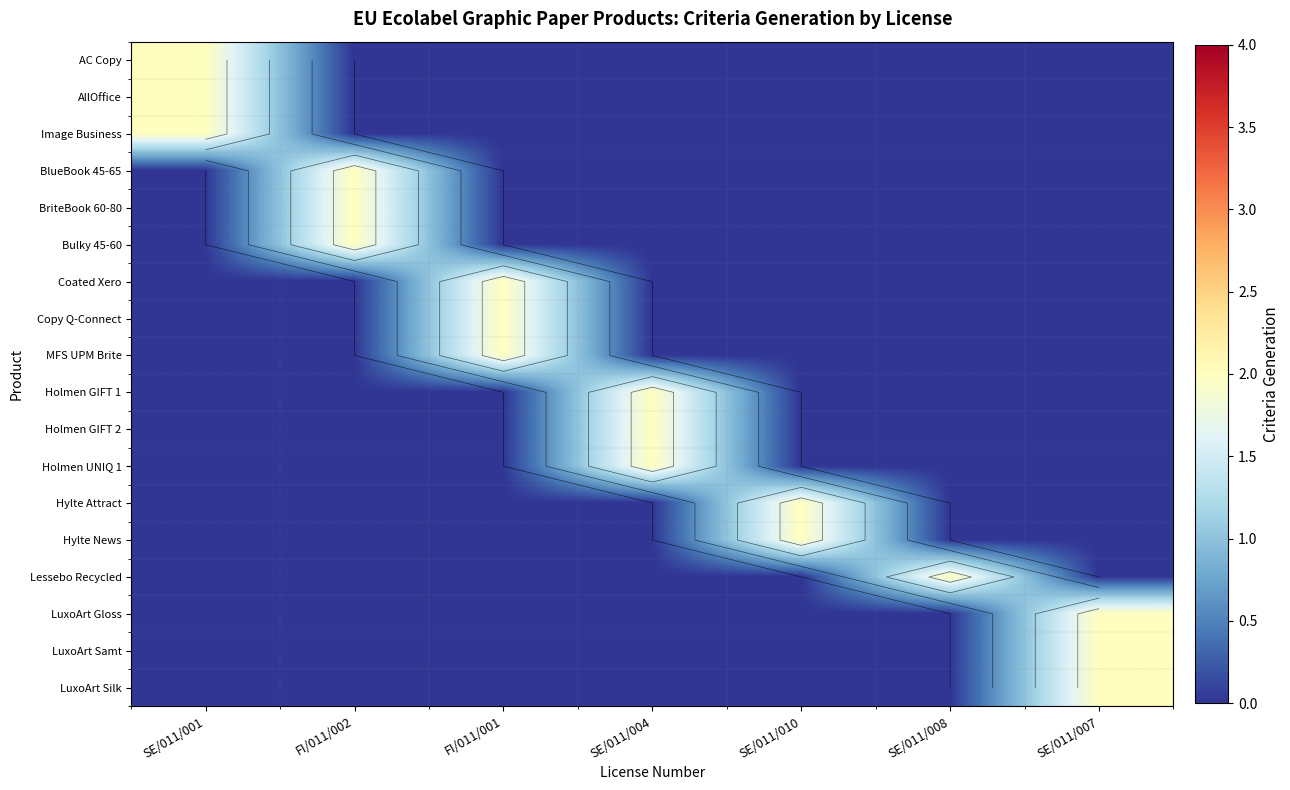

The value of AC Copy at FI/011/001 is 1. True or false?

False